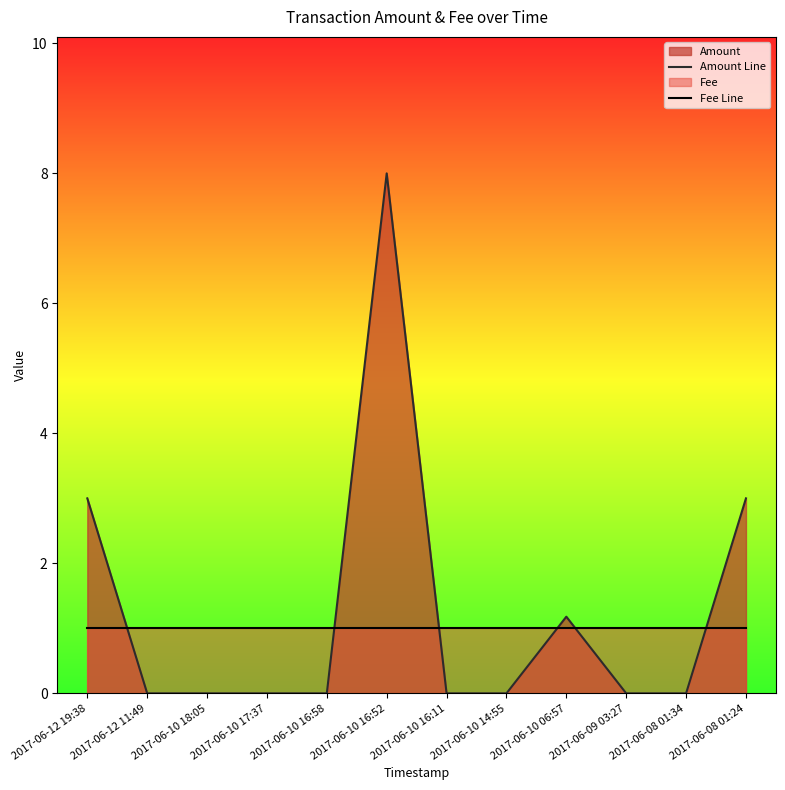

True or false: Amount Line has more than 1 points higher than both neighbors.

True